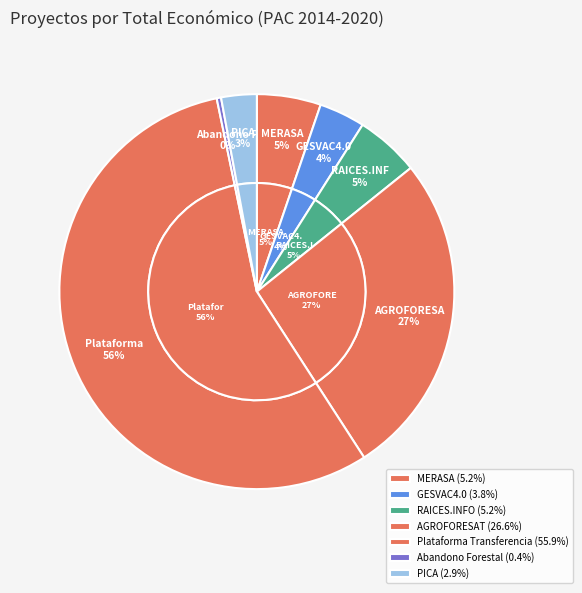

The Abandono Forestal slice represents 14% of the pie. True or false?

False